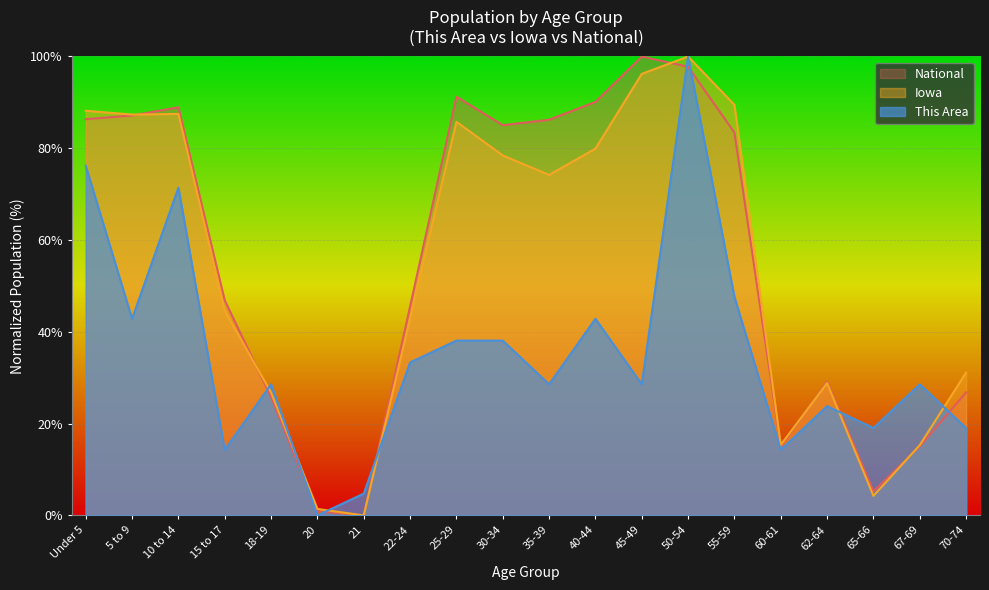

At which category does the chart reach its peak across all series?

50-54